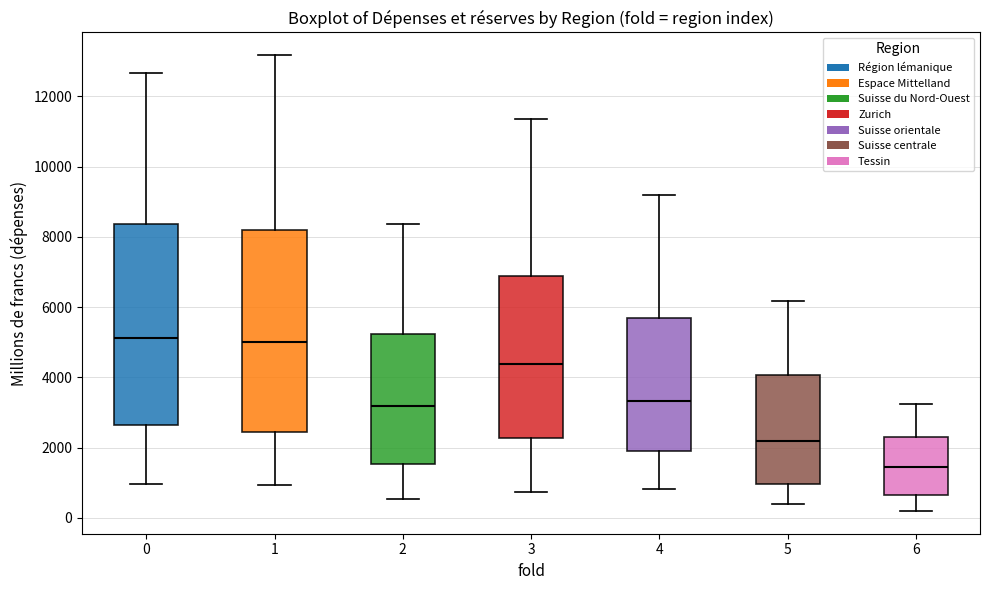

Where does the upper whisker of the box at x = 3 end on the y-axis? The values are not printed on the chart, so give them approximately, as read against the axis.

11400